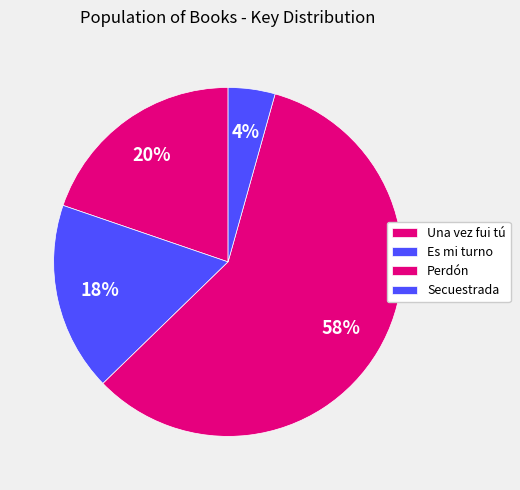

How many segments does this pie chart have?

4